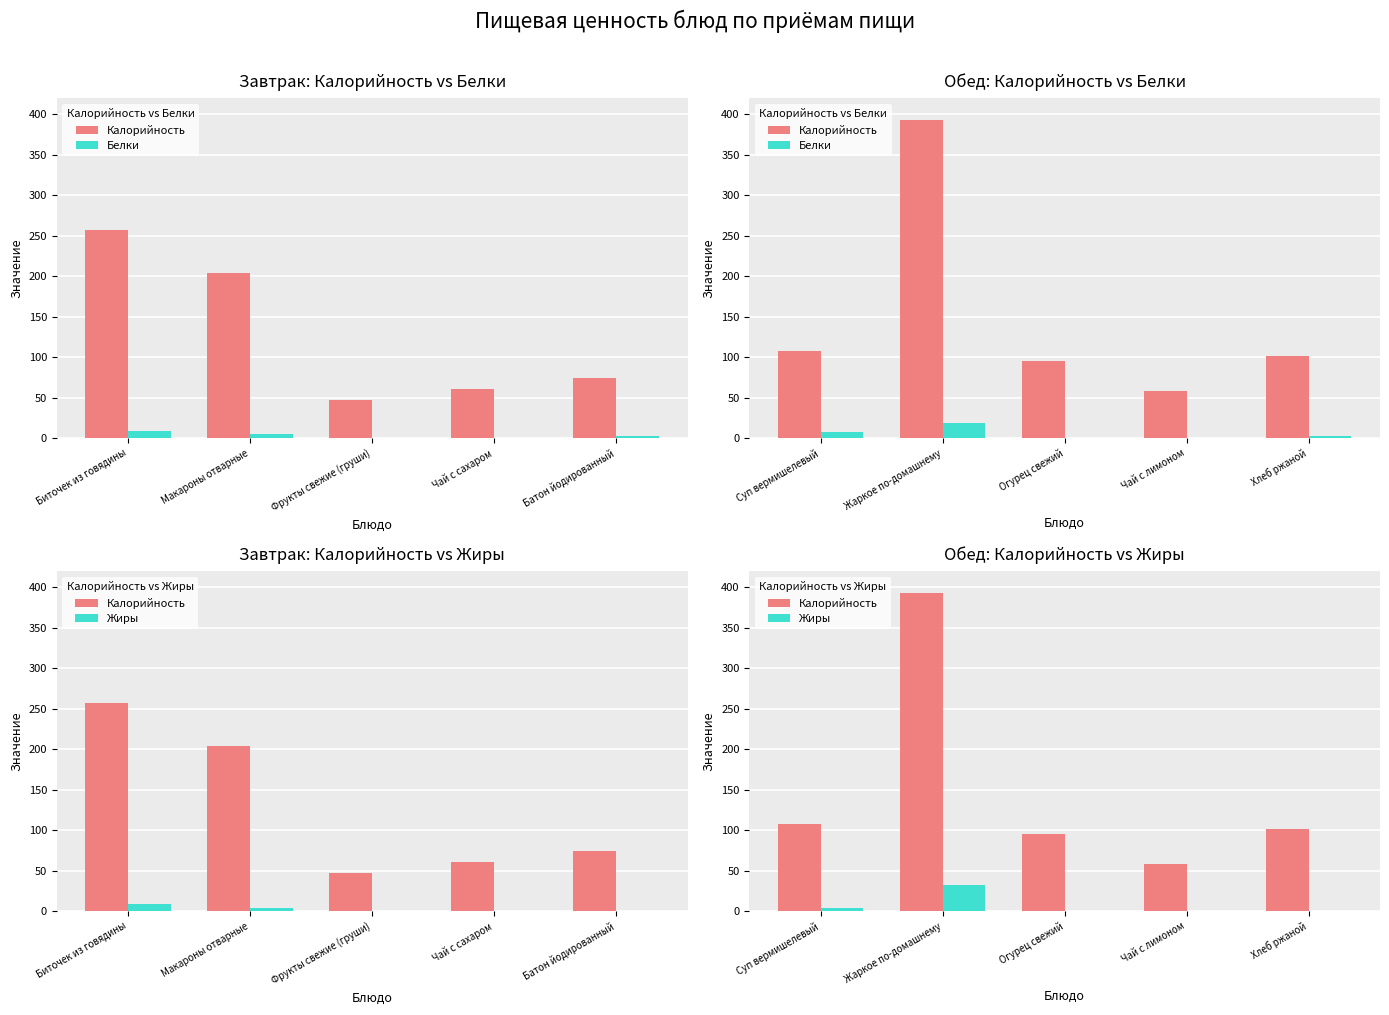

How many distinct data groups are displayed?

3